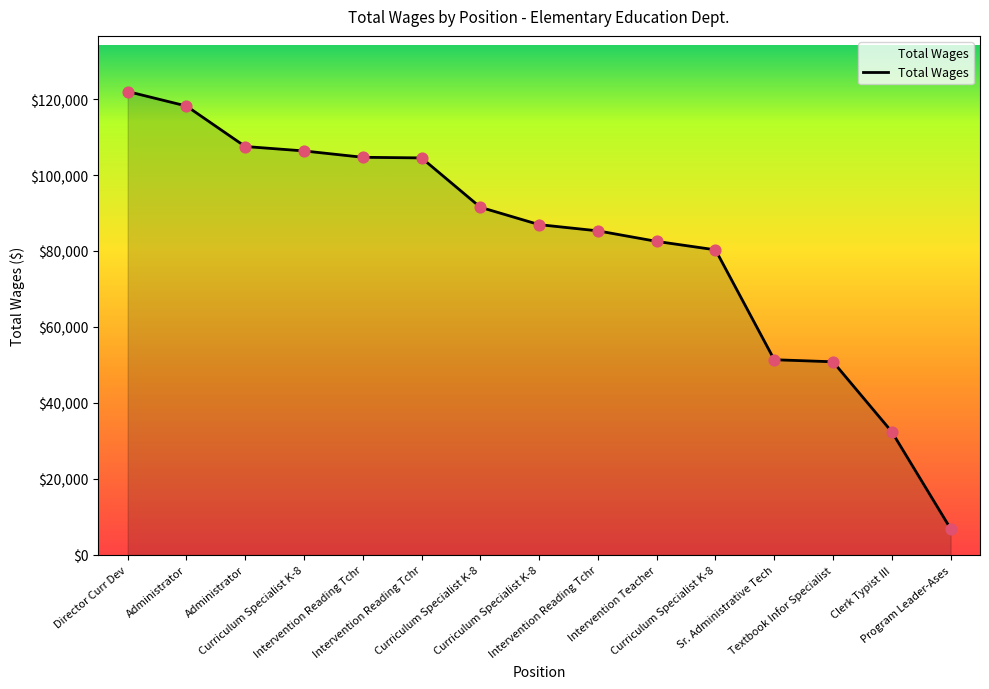

How many lines are shown in the chart?

1